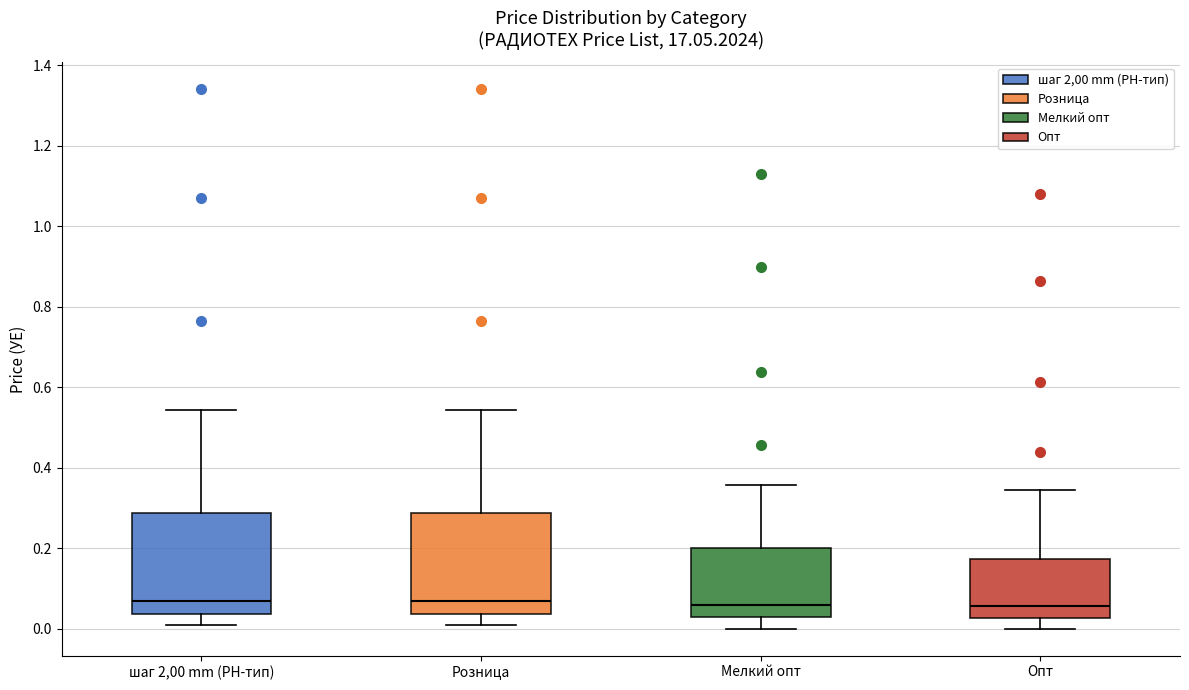

Where does the median line of the box for шаг 2,00 mm (РН-тип) sit on the y-axis? The values are not printed on the chart, so give them approximately, as read against the axis.

0.06